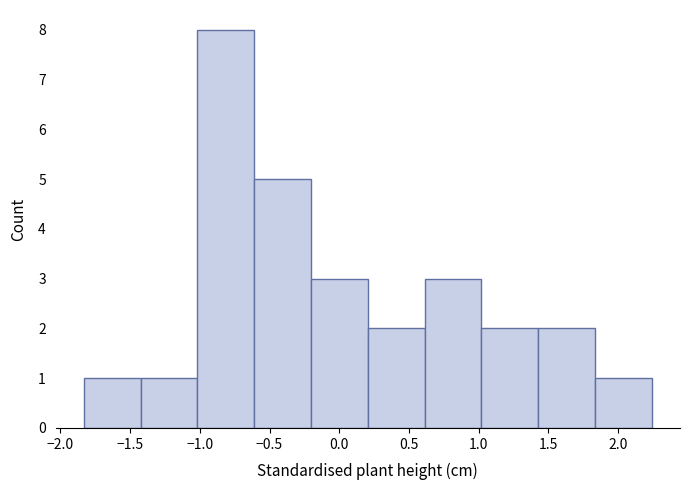

Reading left to right, transcribe this chart: for each bar, give the range it covers on the x-axis and its height. Neither the bar edges nor the heights are printed on the chart, so give them approximately, as read against the axes.

-1.85 to -1.40: 1
-1.40 to -1.00: 1
-1.00 to -0.60: 8
-0.60 to -0.20: 5
-0.20 to 0.20: 3
0.20 to 0.60: 2
0.60 to 1.00: 3
1.00 to 1.45: 2
1.45 to 1.85: 2
1.85 to 2.25: 1